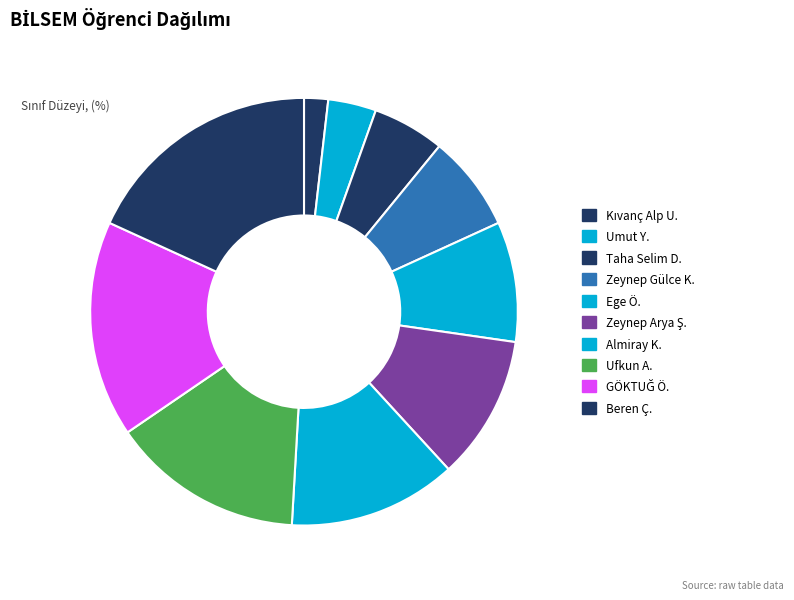

Rank the categories by value from highest to lowest.

Beren Ç., GÖKTUĞ Ö., Ufkun A., Almiray K., Zeynep Arya Ş., Ege Ö., Zeynep Gülce K., Taha Selim D., Umut Y., Kıvanç Alp U.